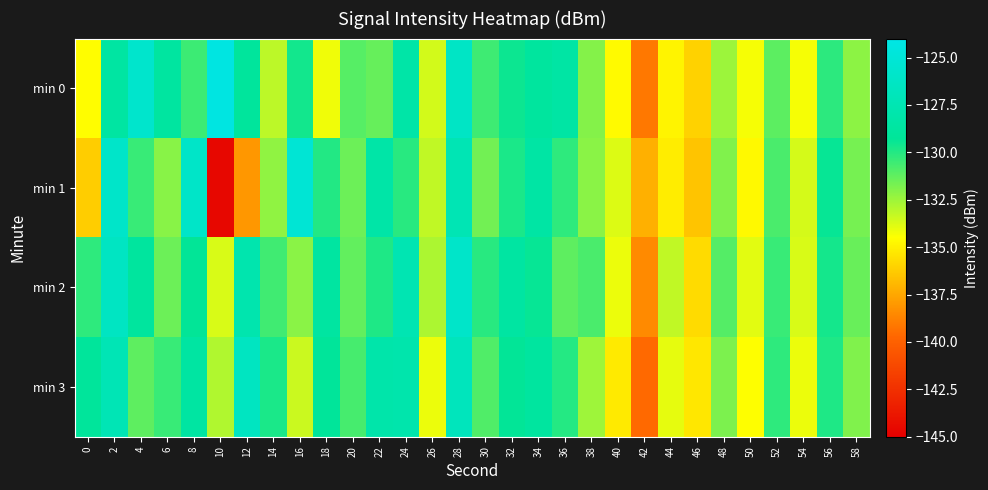

At which category is the sum across all series the highest?

28